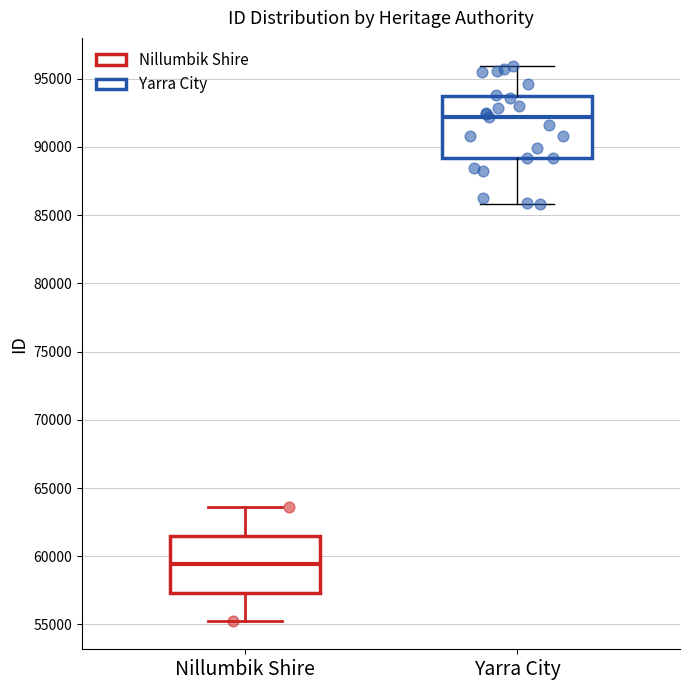

Where is the lower edge of the box for Yarra City on the y-axis? The values are not printed on the chart, so give them approximately, as read against the axis.

89000